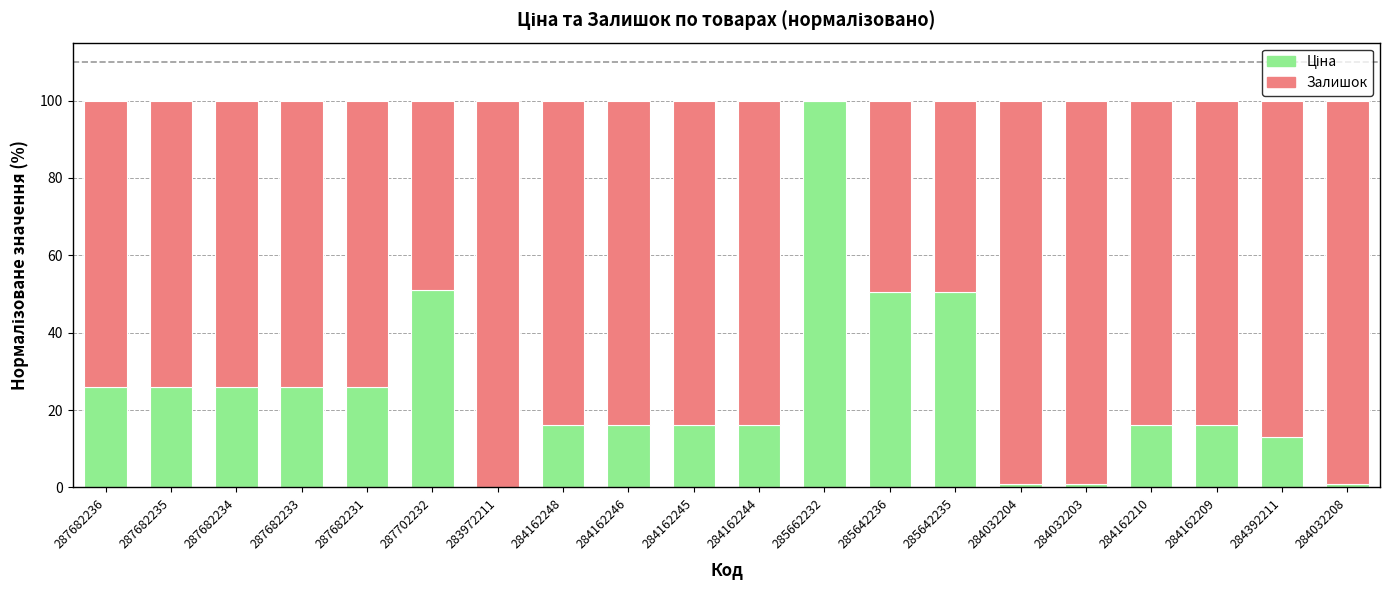

What is the total value across all series at 284162245?

100.0